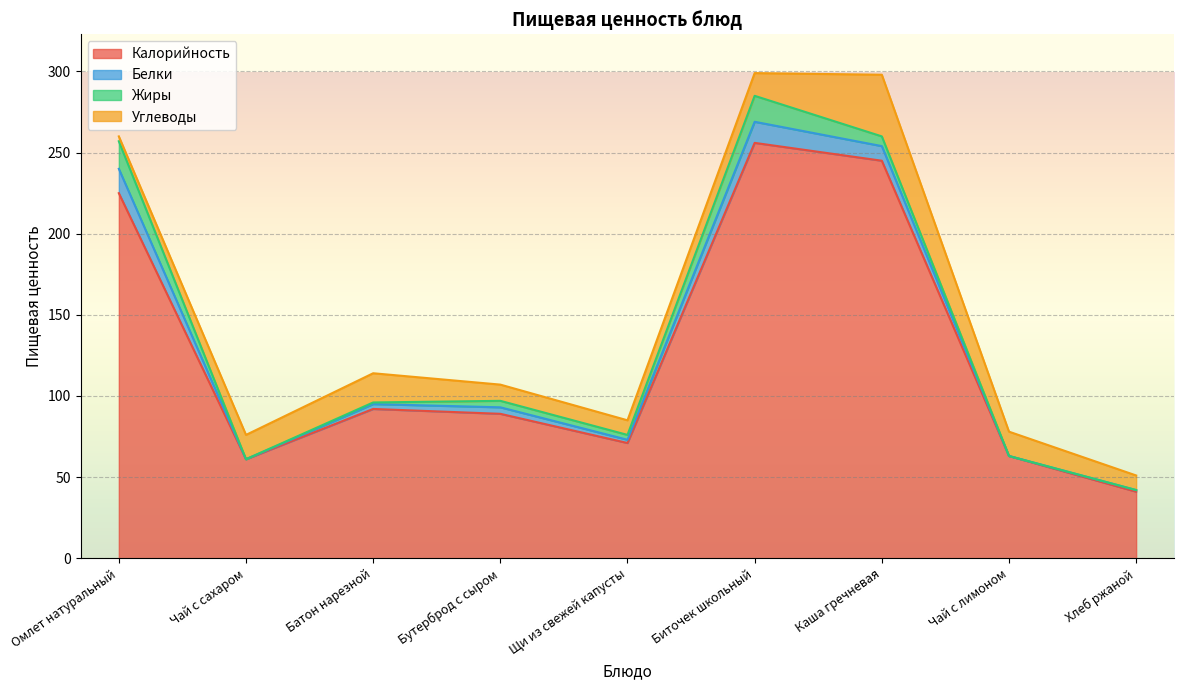

Where is the first local maximum for Углеводы?

Батон нарезной